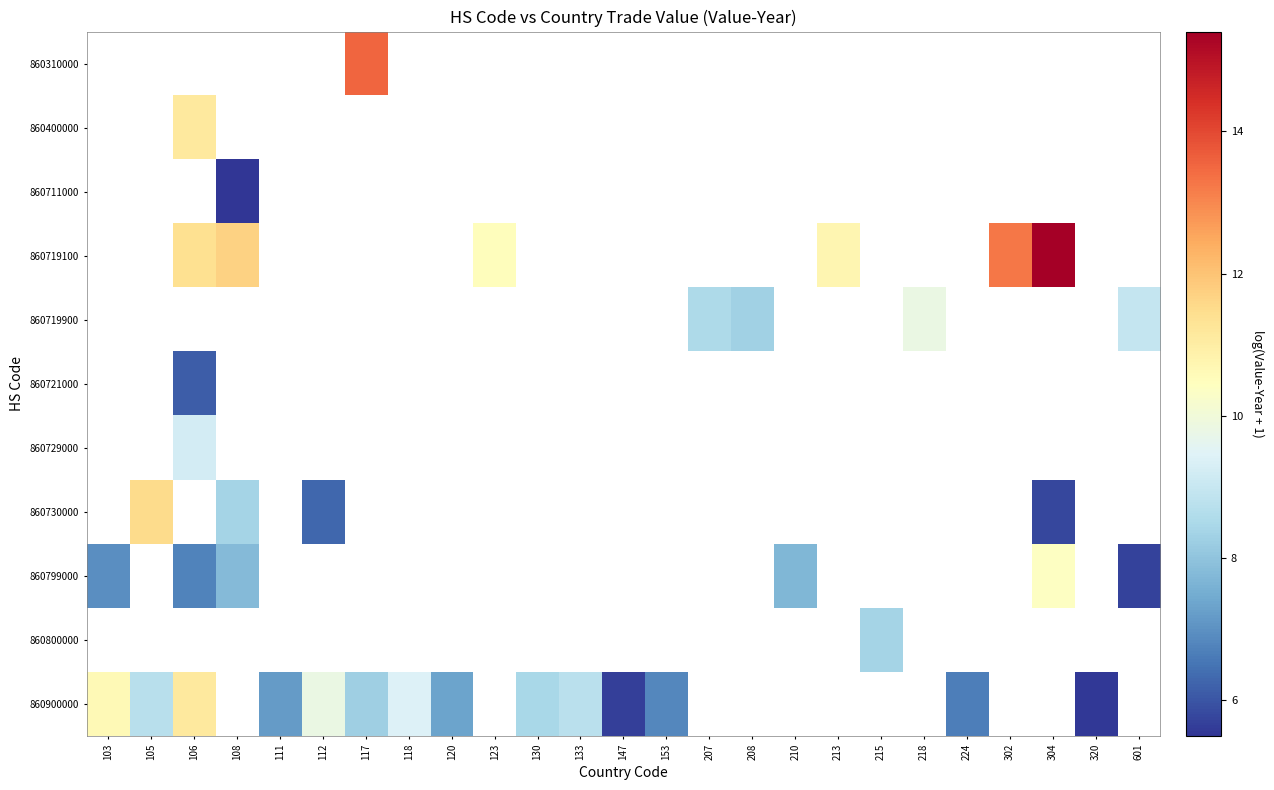

Which series has the widest spread of values?

860719100